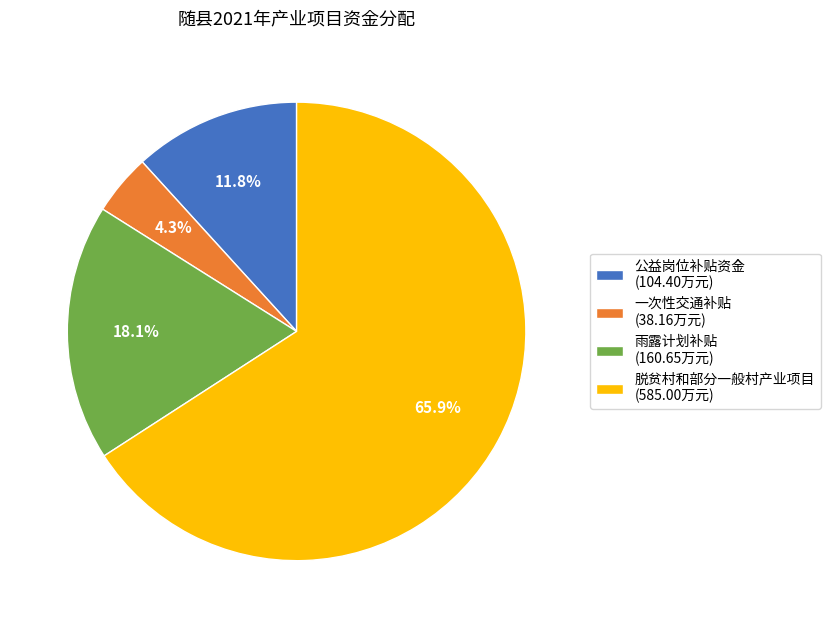

Between 一次性交通补贴 and 脱贫村和部分一般村产业项目, which is larger?

脱贫村和部分一般村产业项目